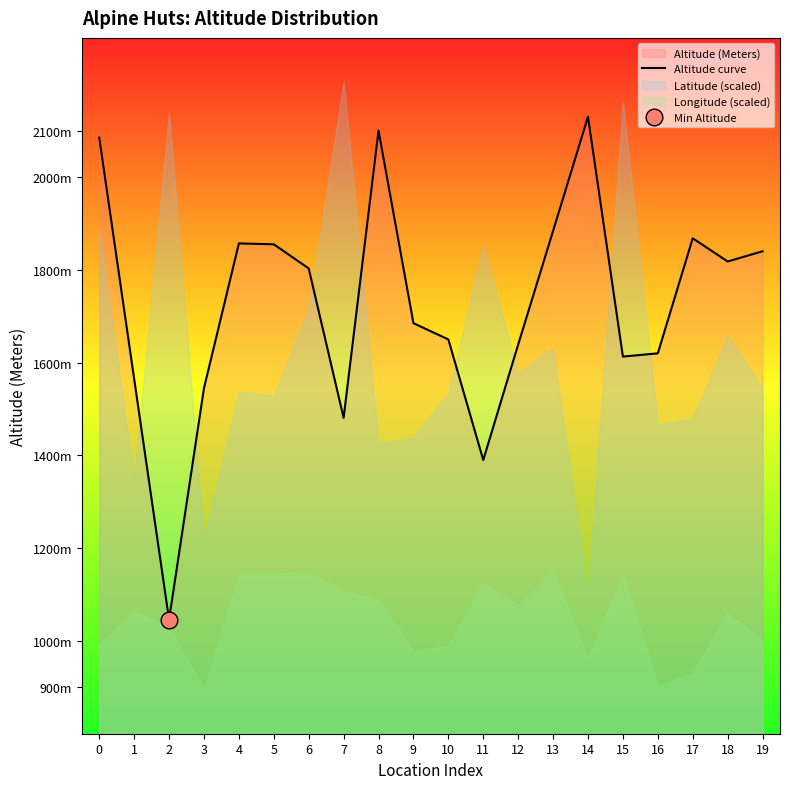

Reading left to right, extract all data points from this chart.

0=2085	1=1565	2=1046	3=1545	4=1857	5=1855	6=1803	7=1481	8=2100	9=1685	10=1650	11=1390	12=1639	13=1884	14=2130	15=1613	16=1620	17=1868	18=1818	19=1840